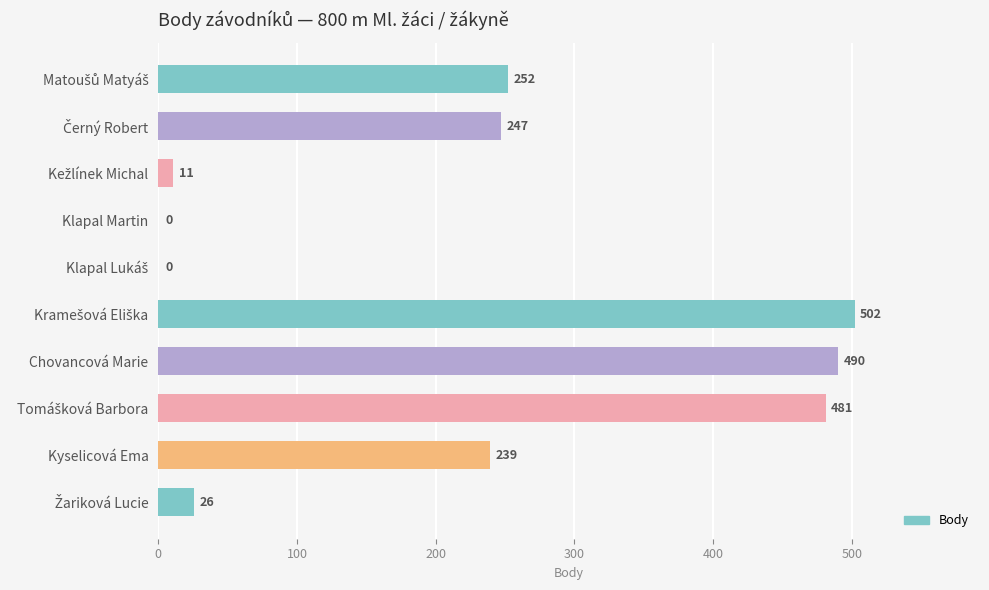

What is the greatest value displayed?

502